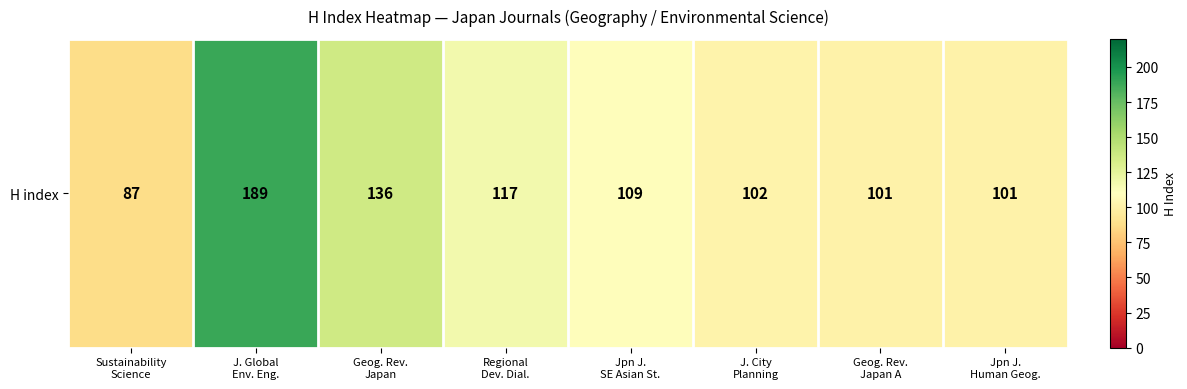

True or false: the data shows 87 at Sustainability
Science.

True